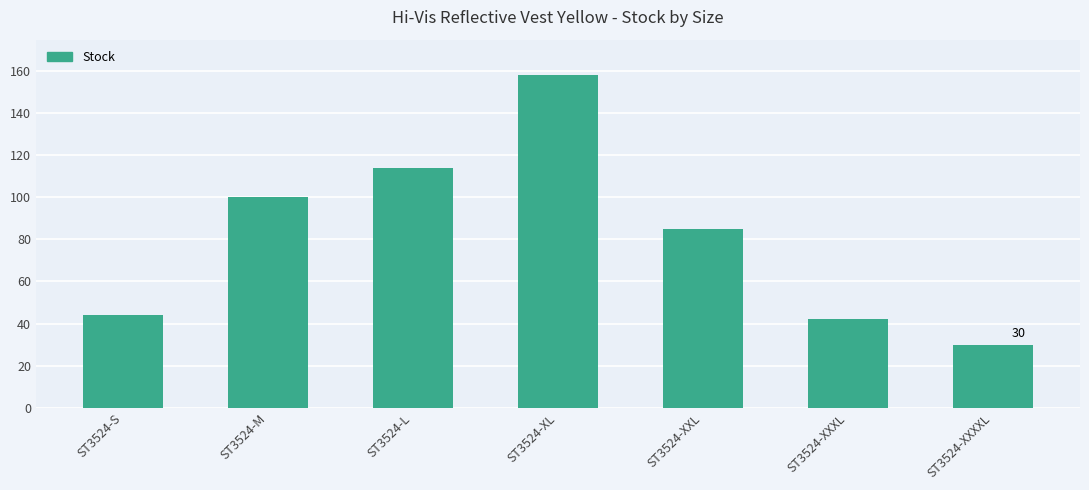

What is the change in value from ST3524-S to ST3524-XXL?

+41